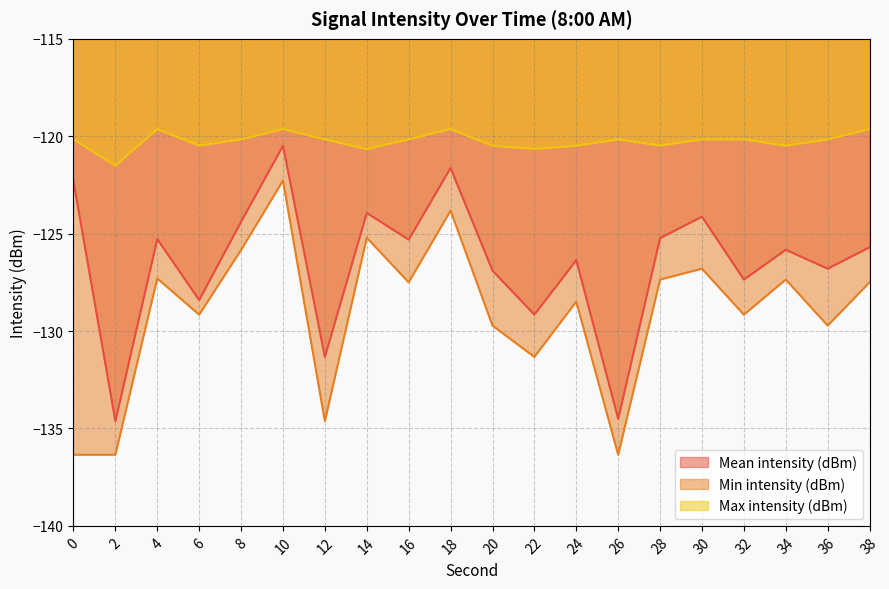

What are all the series names shown in the legend?

Mean intensity (dBm), Min intensity (dBm), Max intensity (dBm)